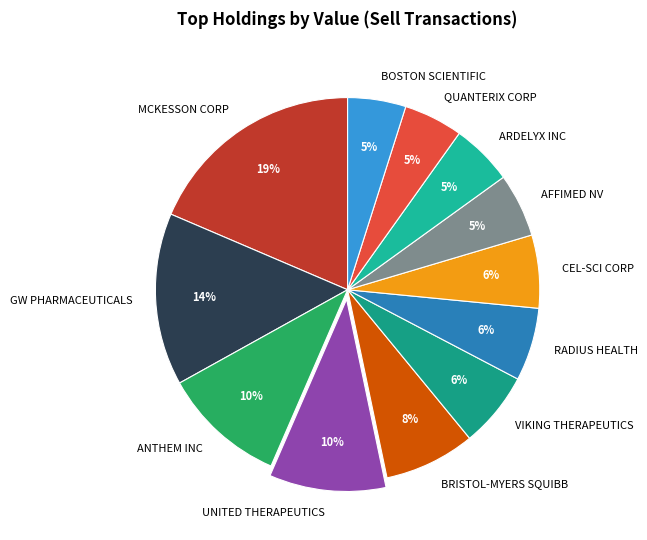

Does QUANTERIX CORP represent more than half of the total?

No